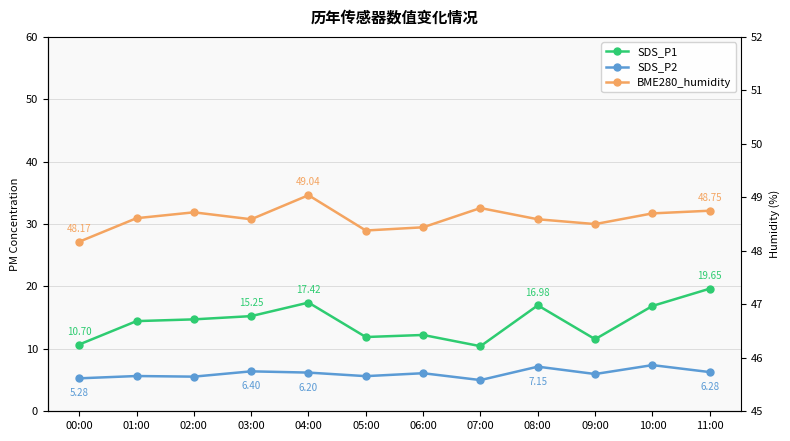

What is the sum of all BME280_humidity values?

583.3